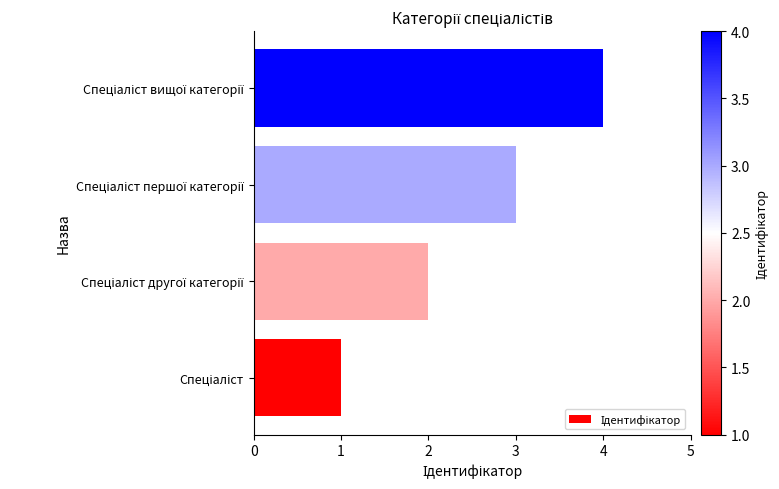

What is the sum of all values?

10